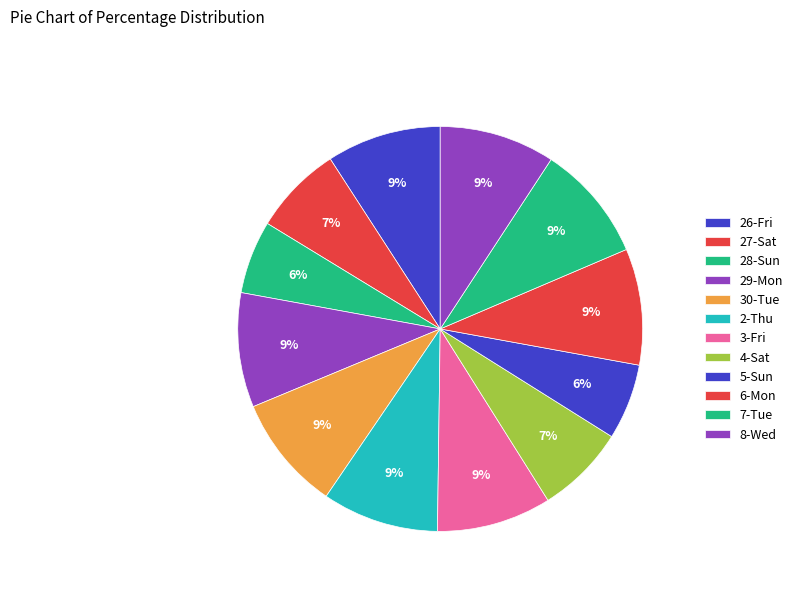

To the nearest percent, what portion does 29-Mon represent?

9%